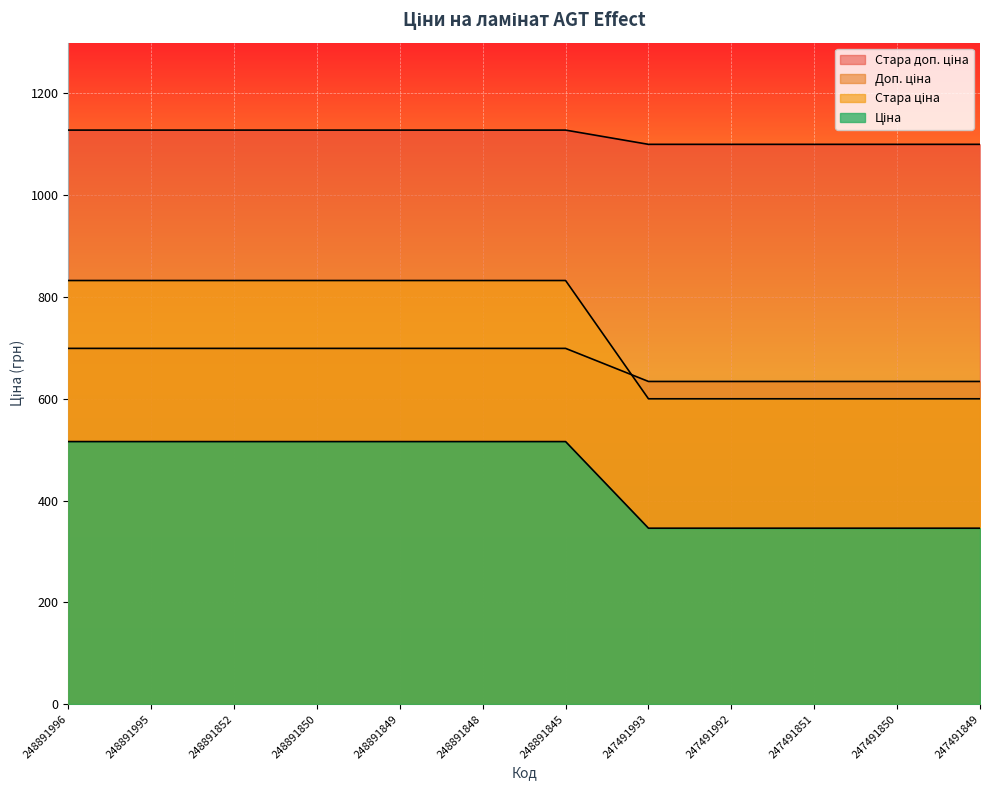

True or false: Доп. ціна has a value of 515.8 at 248891852.

True